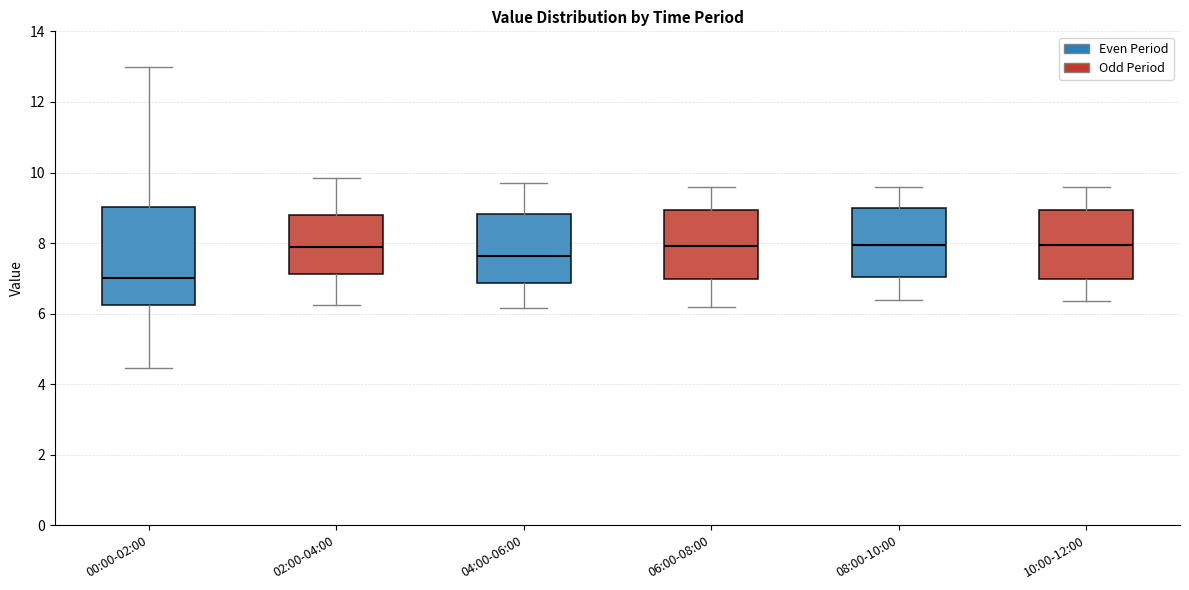

Which box's median line is the lowest?

00:00-02:00